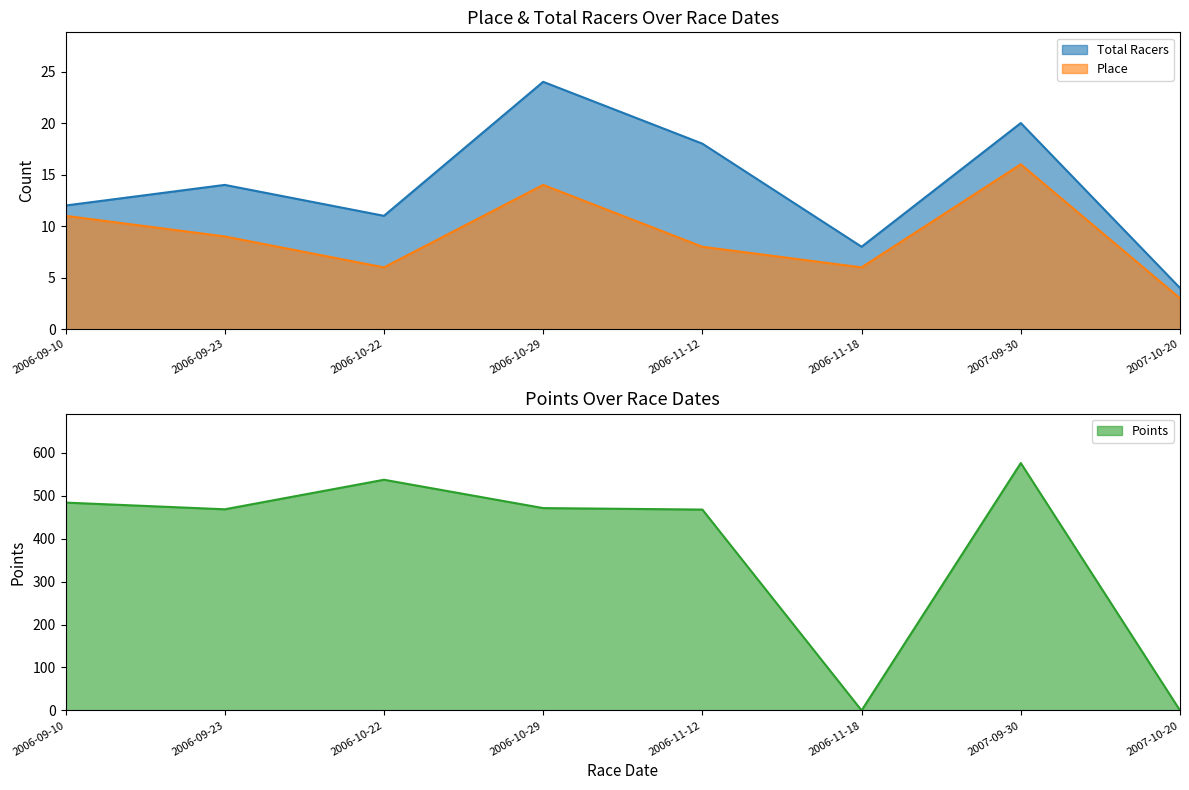

At how many categories does at least one series exceed 251?

6